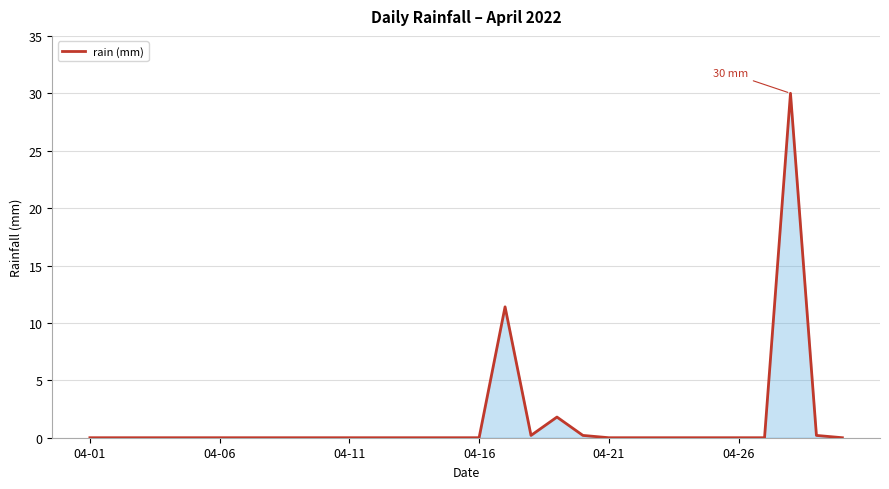

What is the maximum value shown in the chart?

30.0